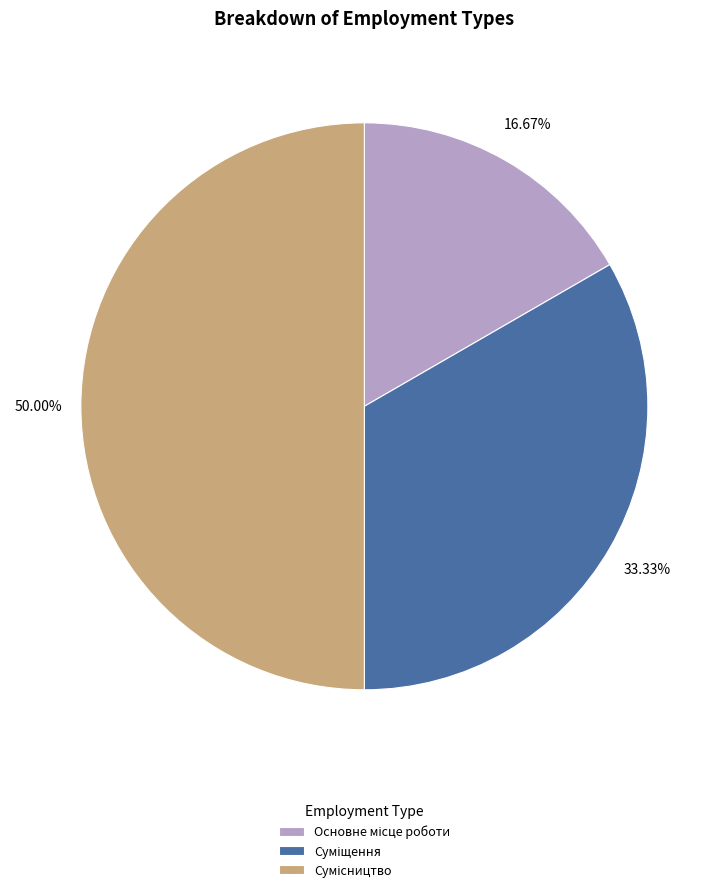

How many segments does this pie chart have?

3